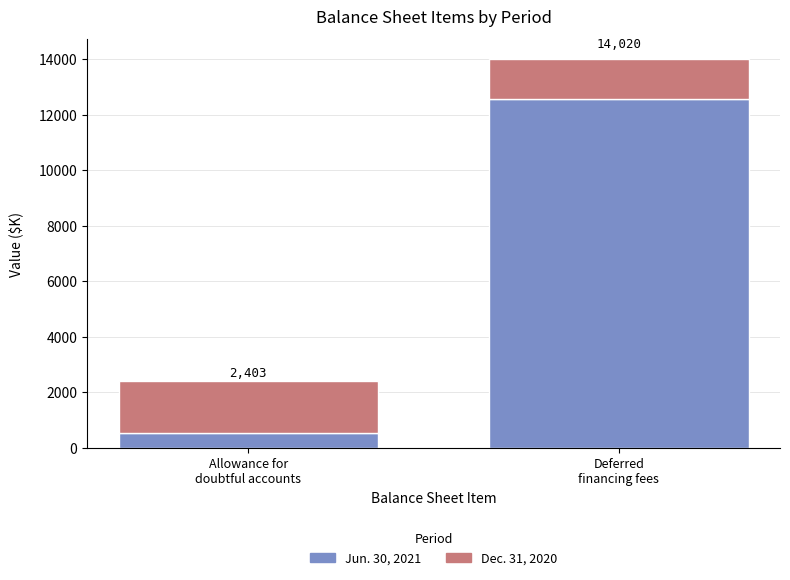

Are the bars horizontal?

No